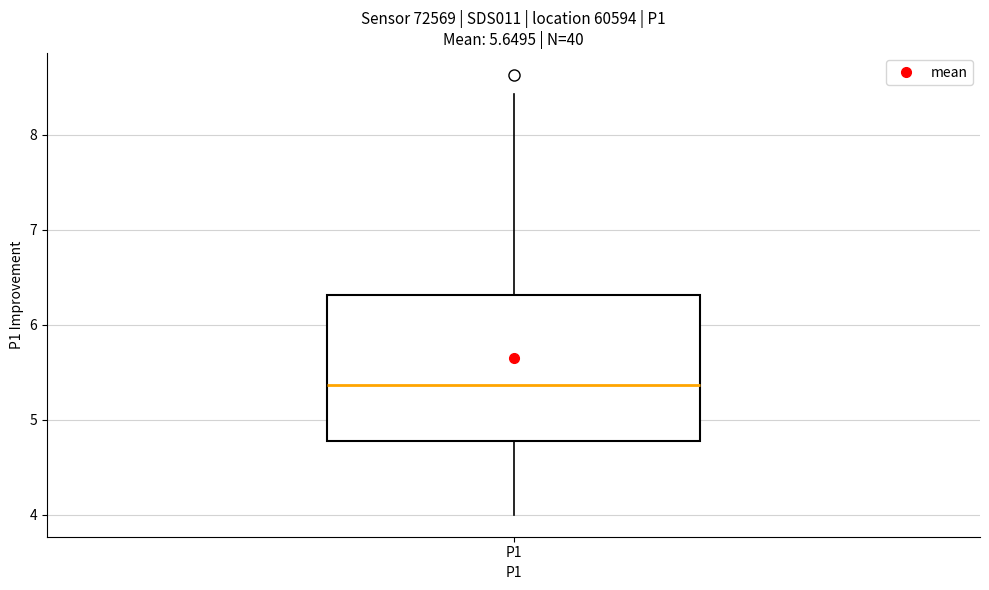

Where does the median line of the box for P1 sit on the y-axis? The values are not printed on the chart, so give them approximately, as read against the axis.

5.4